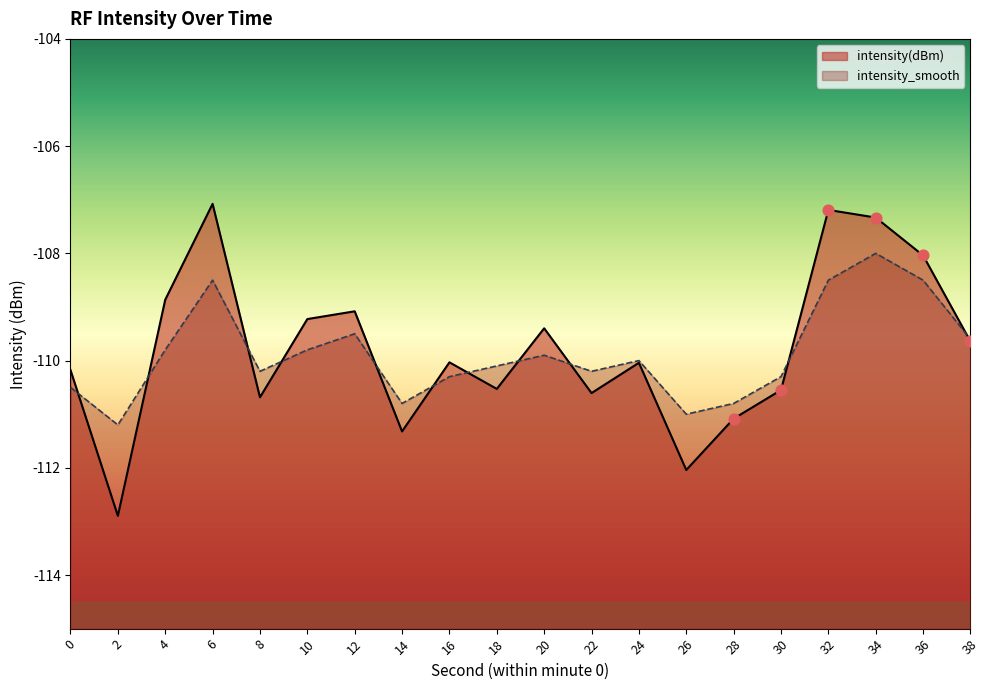

Which series has the widest spread of Y values?

intensity(dBm)